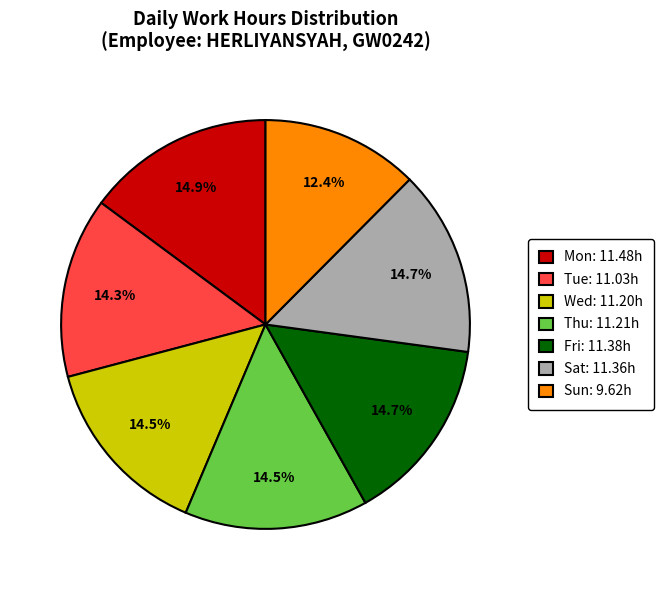

How much of the chart is everything except Mon?

85.1%